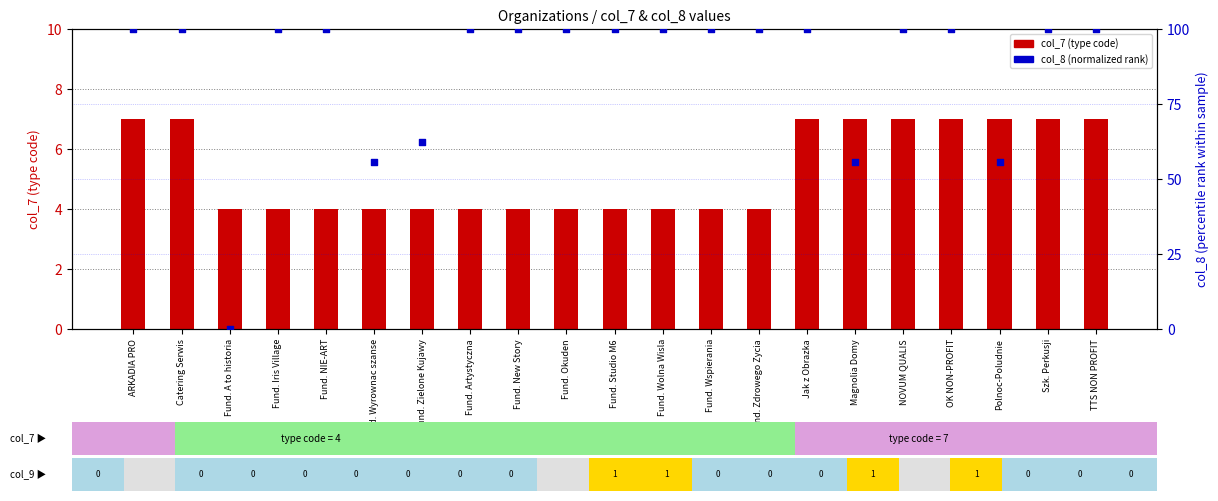

At how many categories does at least one series exceed 60?

17